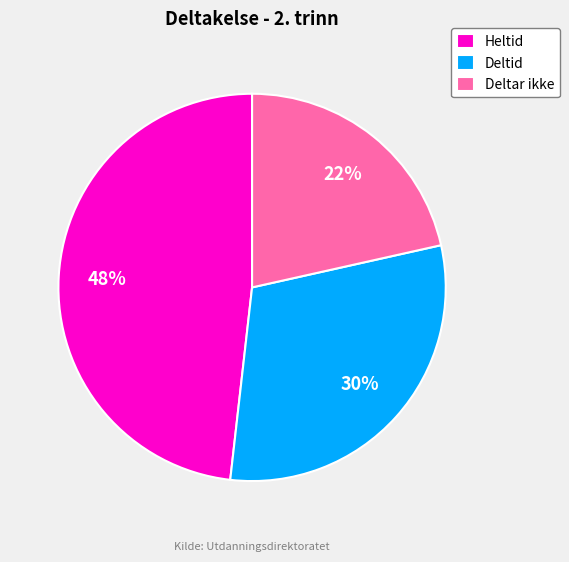

Is it true that Heltid is 48% of the pie?

True